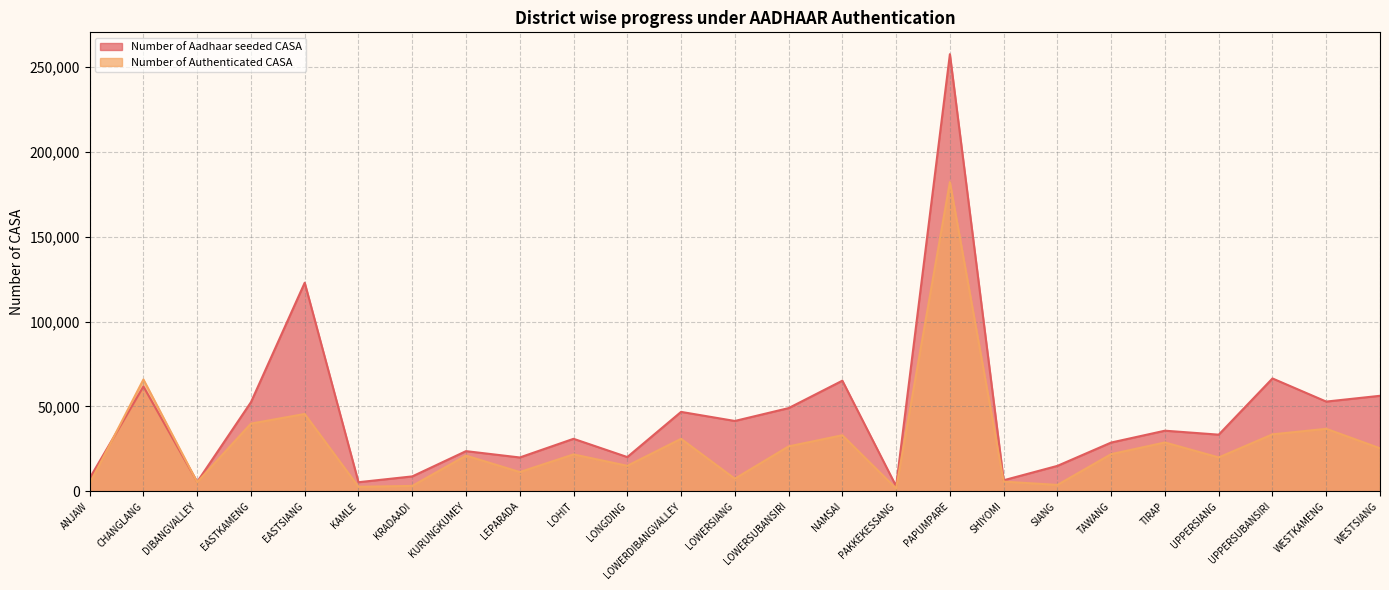

At which category does Number of Aadhaar seeded CASA reach its first local peak?

CHANGLANG